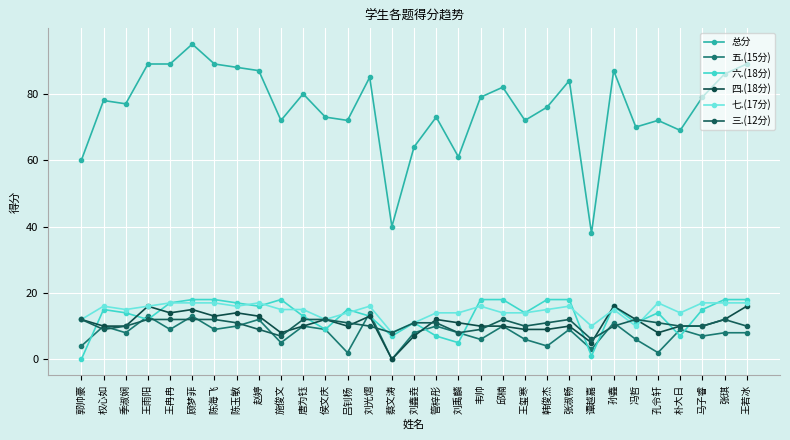

Is this an area chart (filled region under the line)?

No